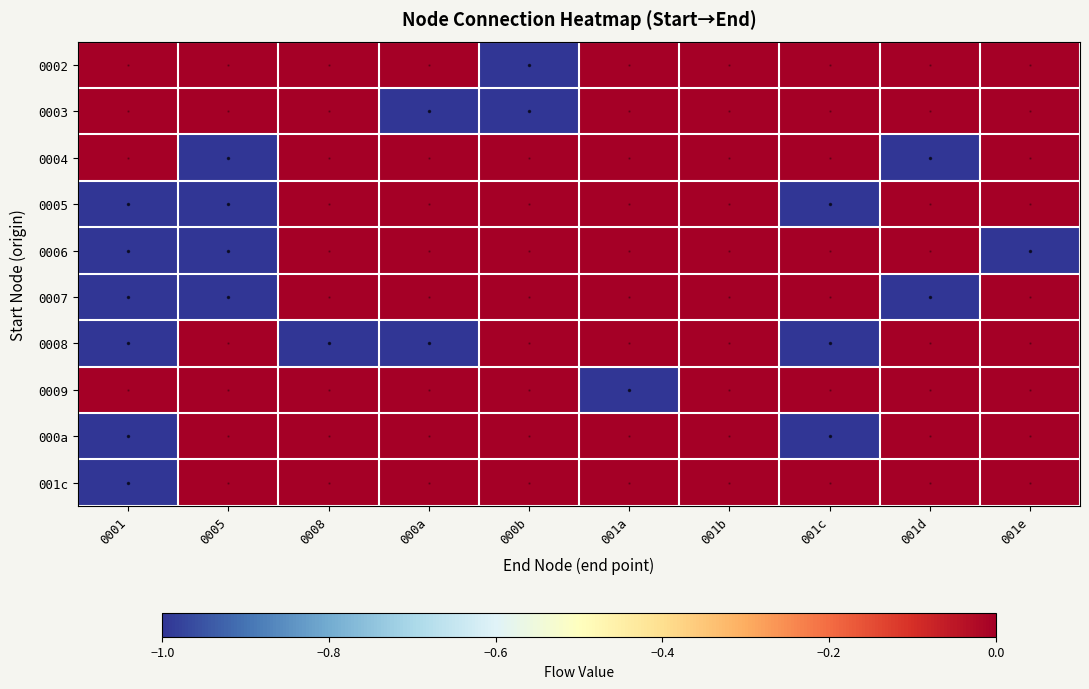

At which category does the chart reach its peak across all series?

0001